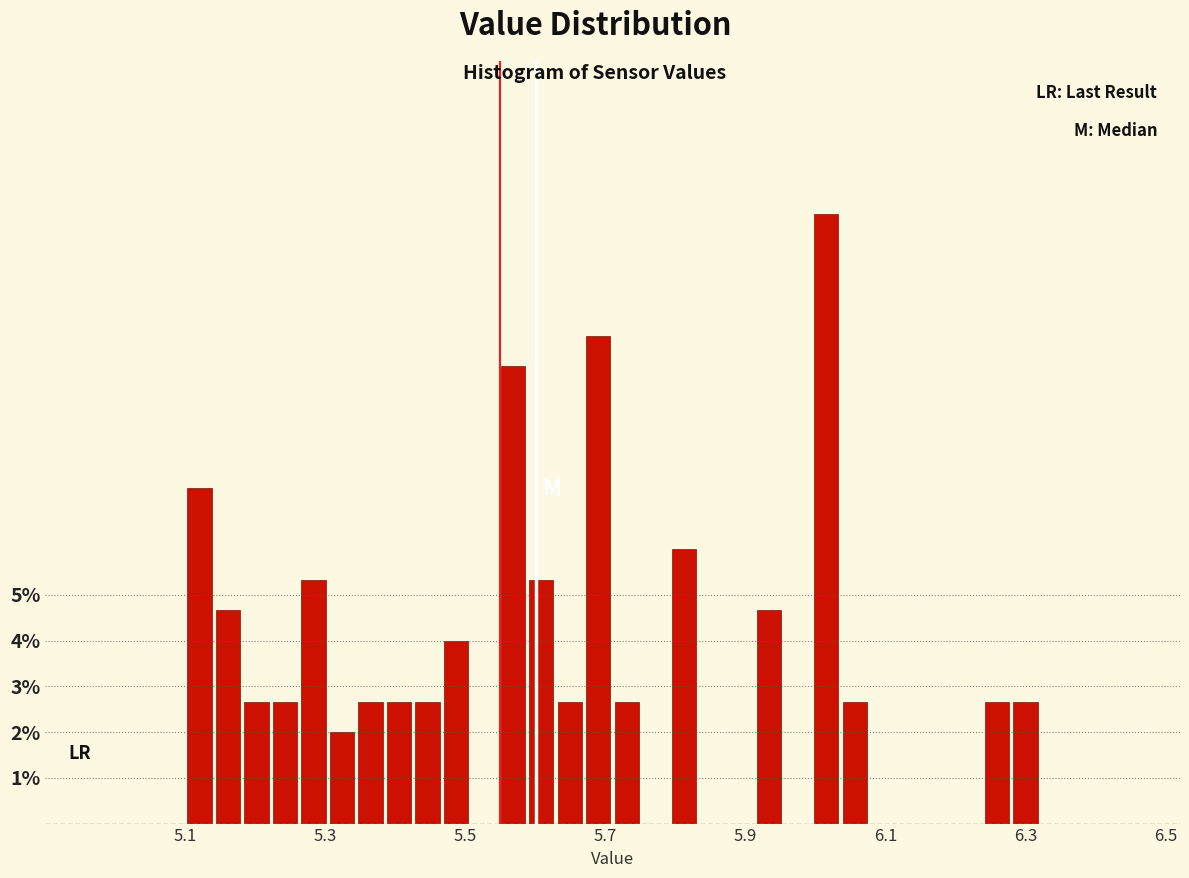

Around what value on the x-axis is the tallest bar? Give the approximate position of its centre, as read against the axis.

6.02